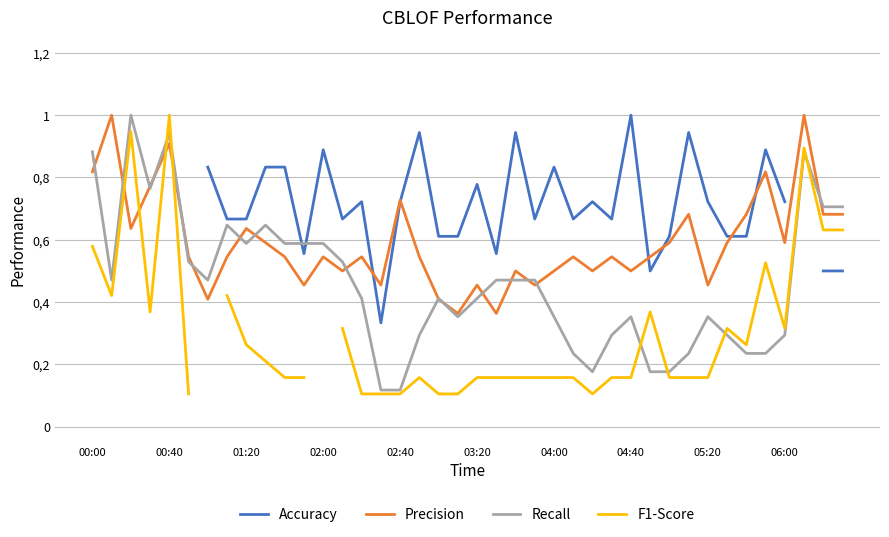

How many series are shown in this chart?

4